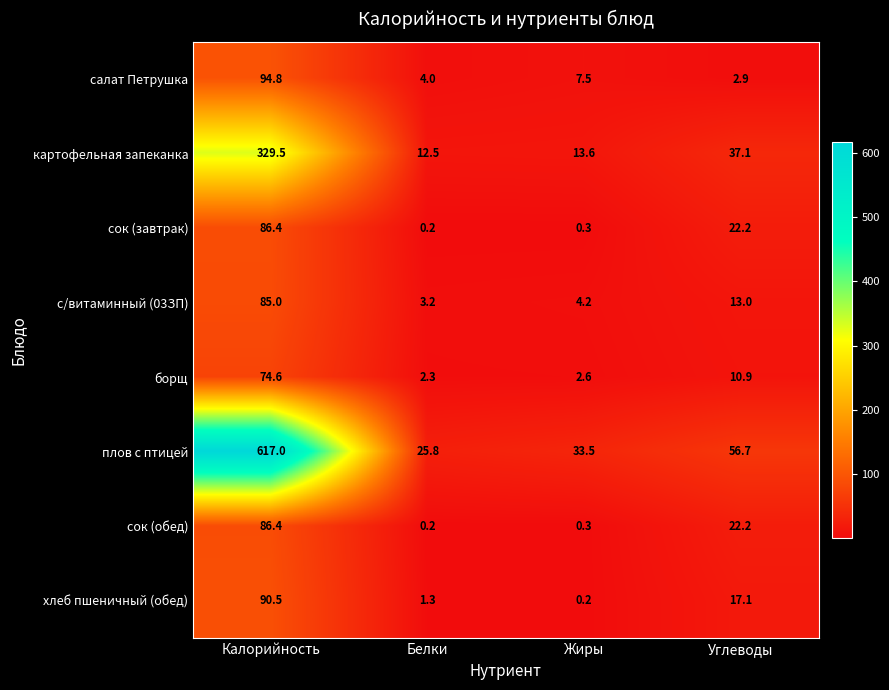

Is it true that хлеб пшеничный (обед) equals 90.5 at Калорийность?

True